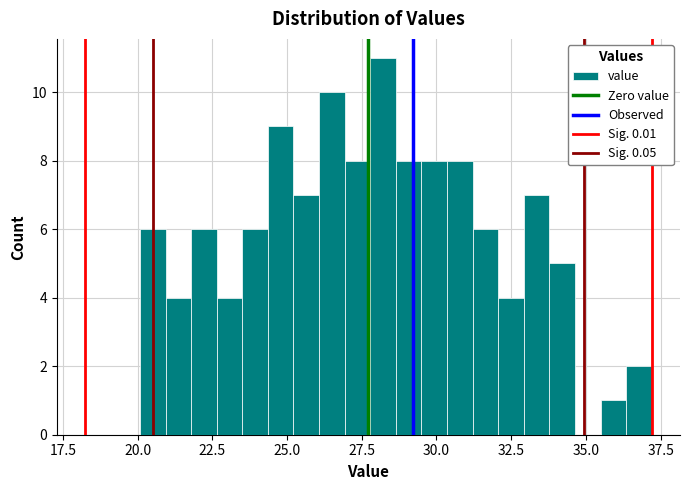

Read against the x-axis, roughly where is the centre of the tallest bar?

28.0